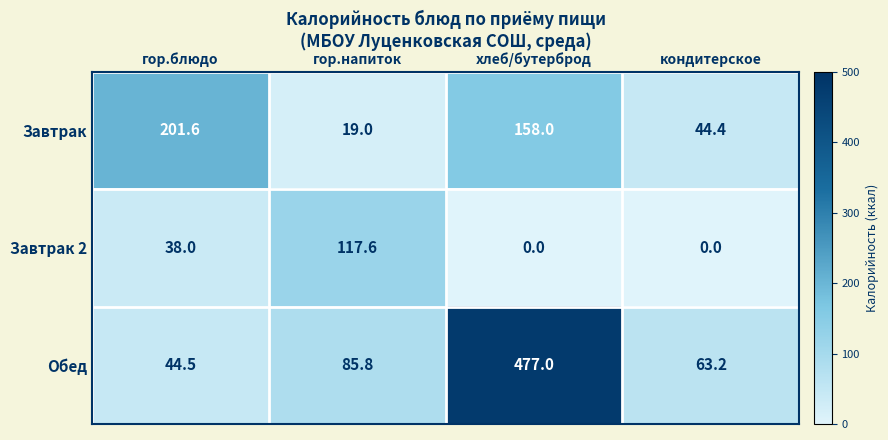

Is it true that Завтрак equals 158.0 at хлеб/бутерброд?

True